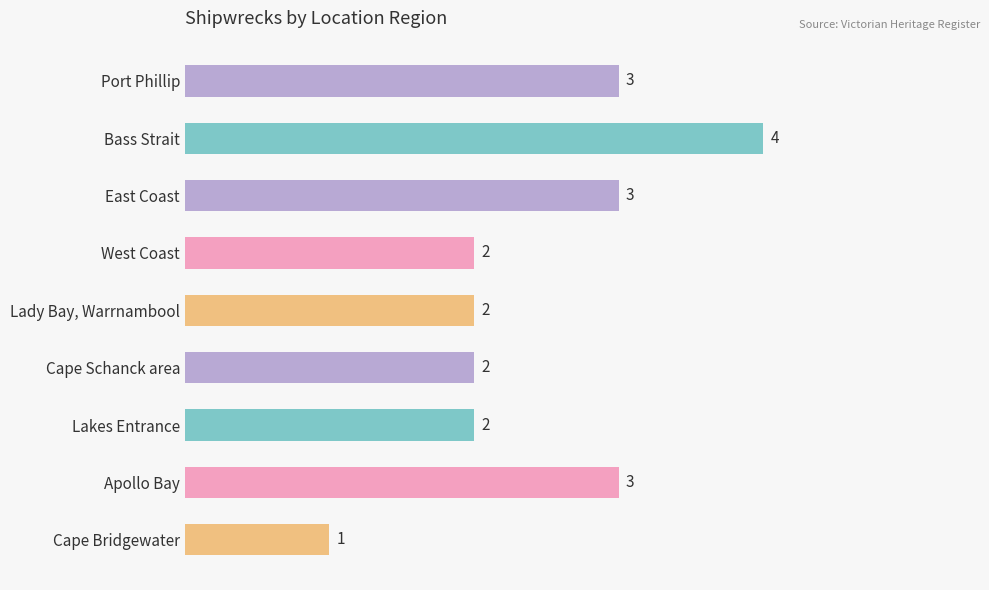

What is the smallest value displayed?

1